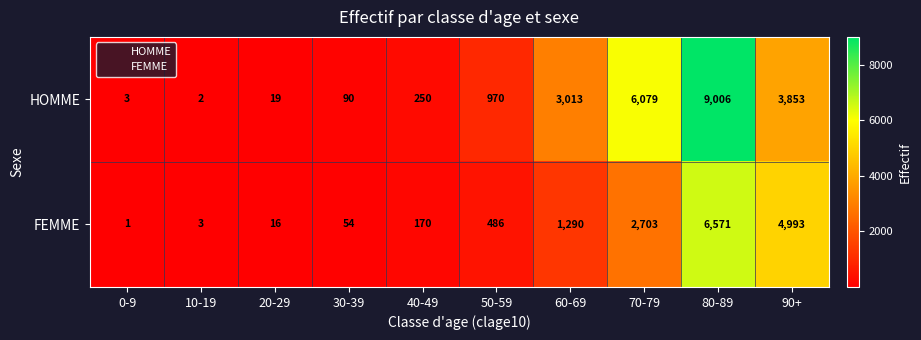

The value of FEMME at 30-39 is 28. True or false?

False